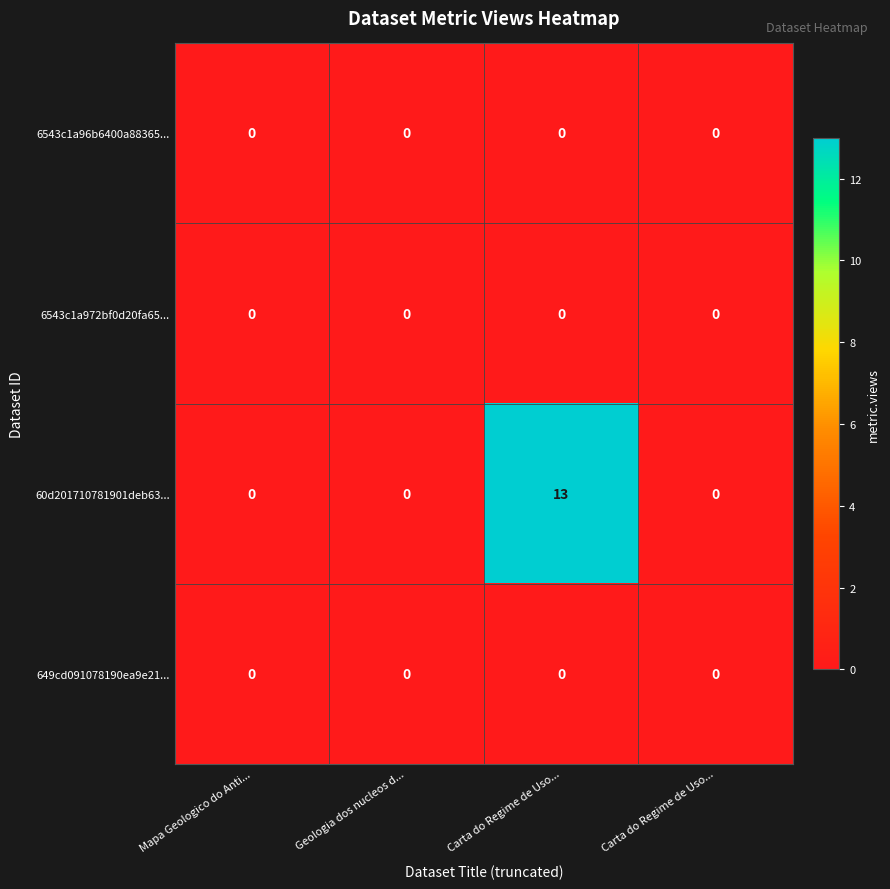

Rank the series by their maximum value, from highest to lowest.

60d201710781901deb63..., 6543c1a96b6400a88365..., 6543c1a972bf0d20fa65..., 649cd091078190ea9e21...